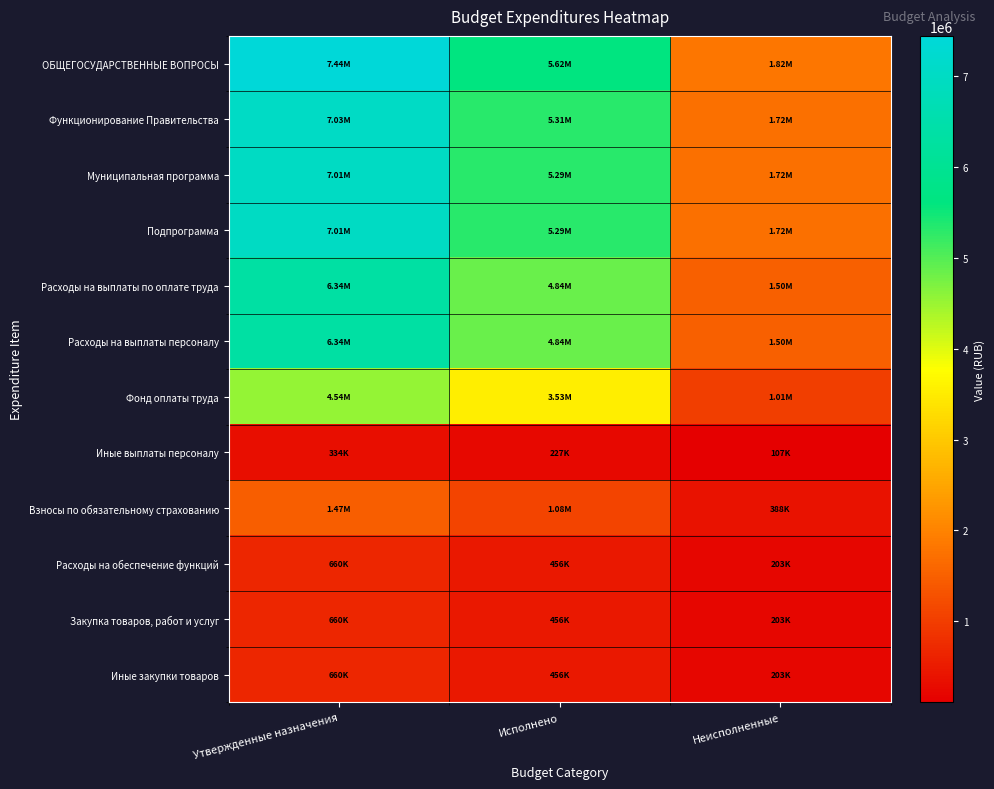

Which series has the largest total across all categories?

ОБЩЕГОСУДАРСТВЕННЫЕ ВОПРОСЫ